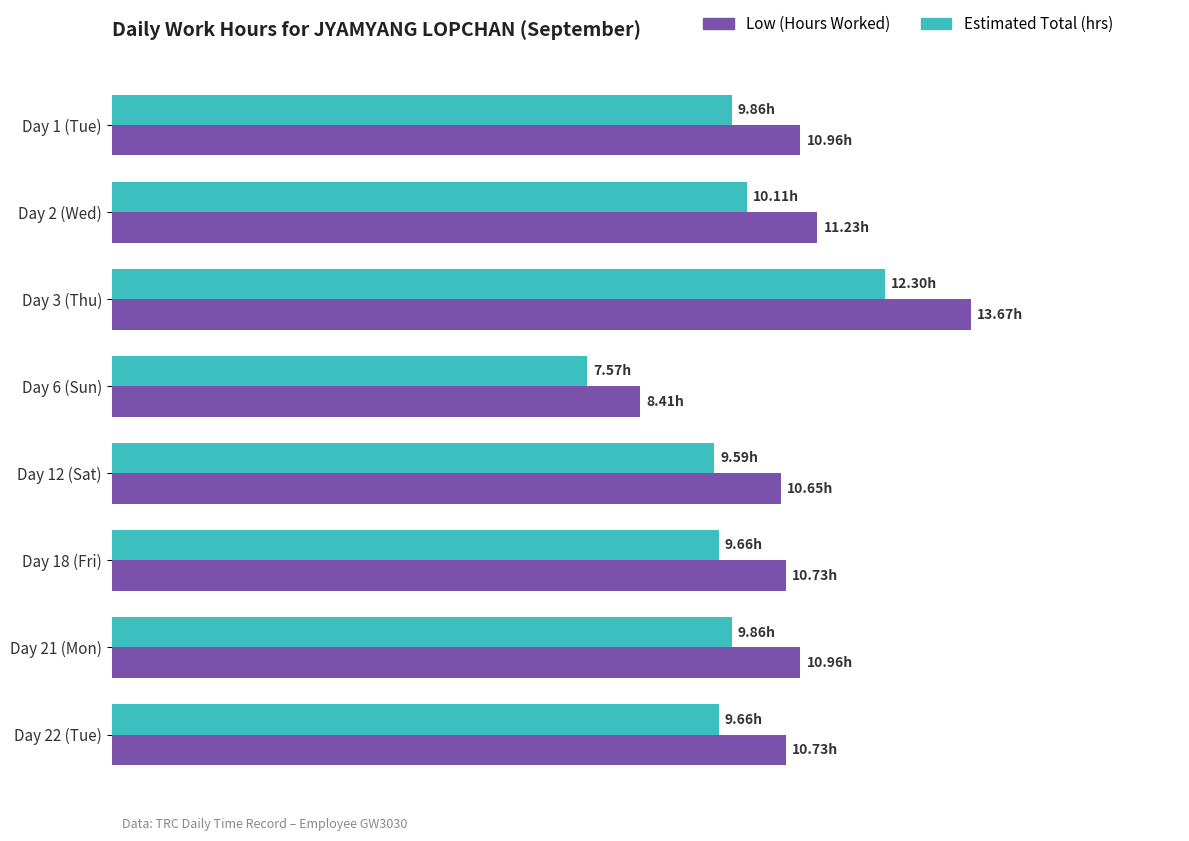

What are all the series names shown in the legend?

Low (Hours Worked), Estimated Total (hrs)